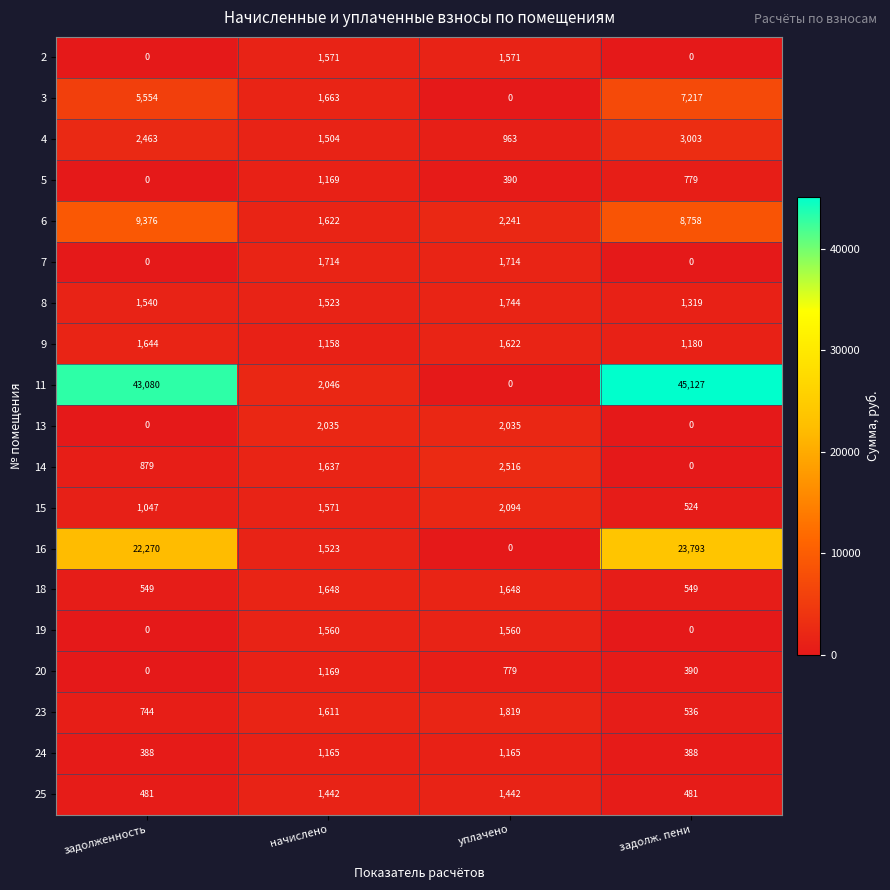

List the labels in order of 3 value, largest first.

задолж. пени, задолженность, начислено, уплачено